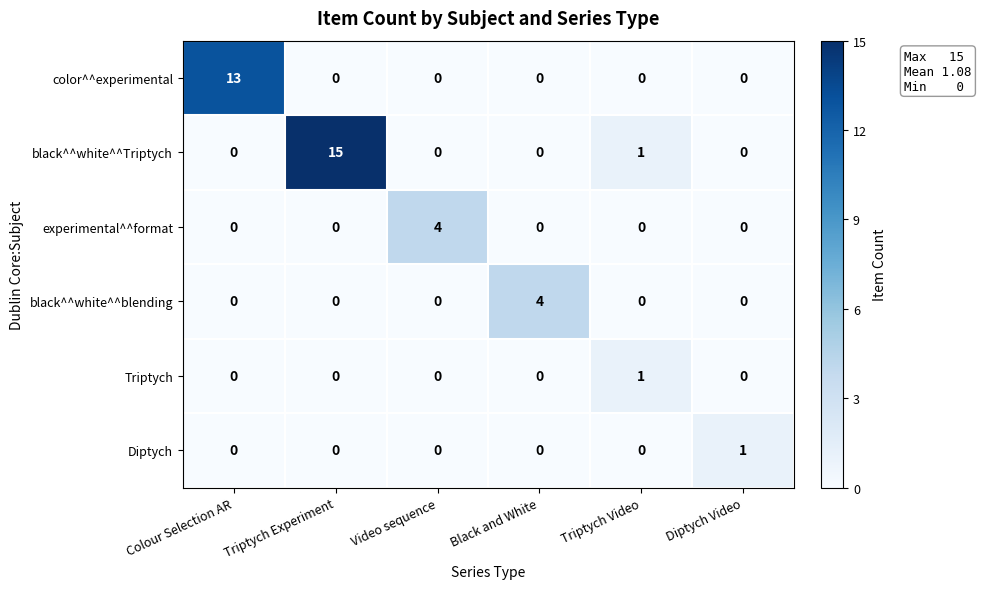

What is the maximum value shown in the chart?

15